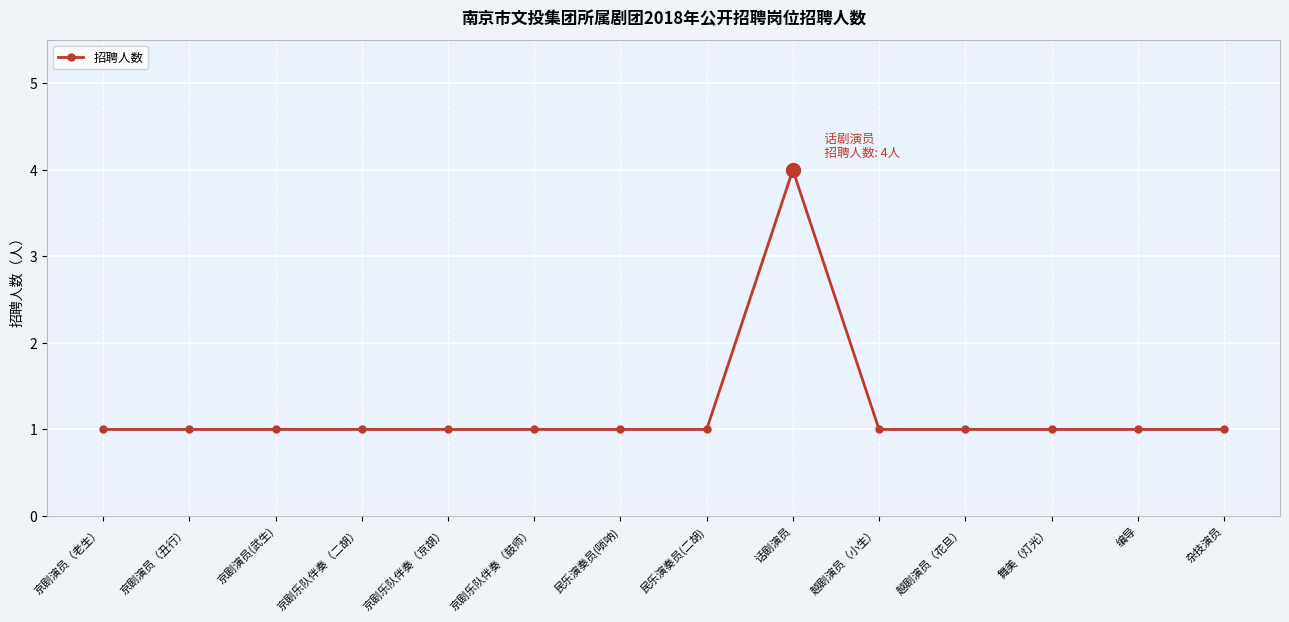

What is the difference between the values at 京剧乐队伴奏（二胡） and 话剧演员?

3